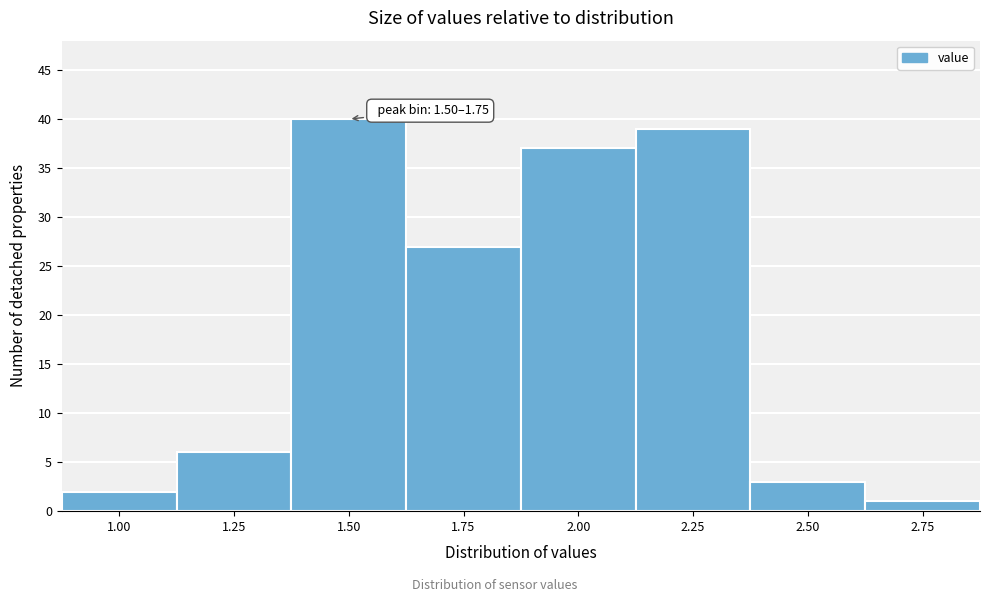

Reading left to right, transcribe all the data shown in this chart.

2	6	40	27	37	39	3	1